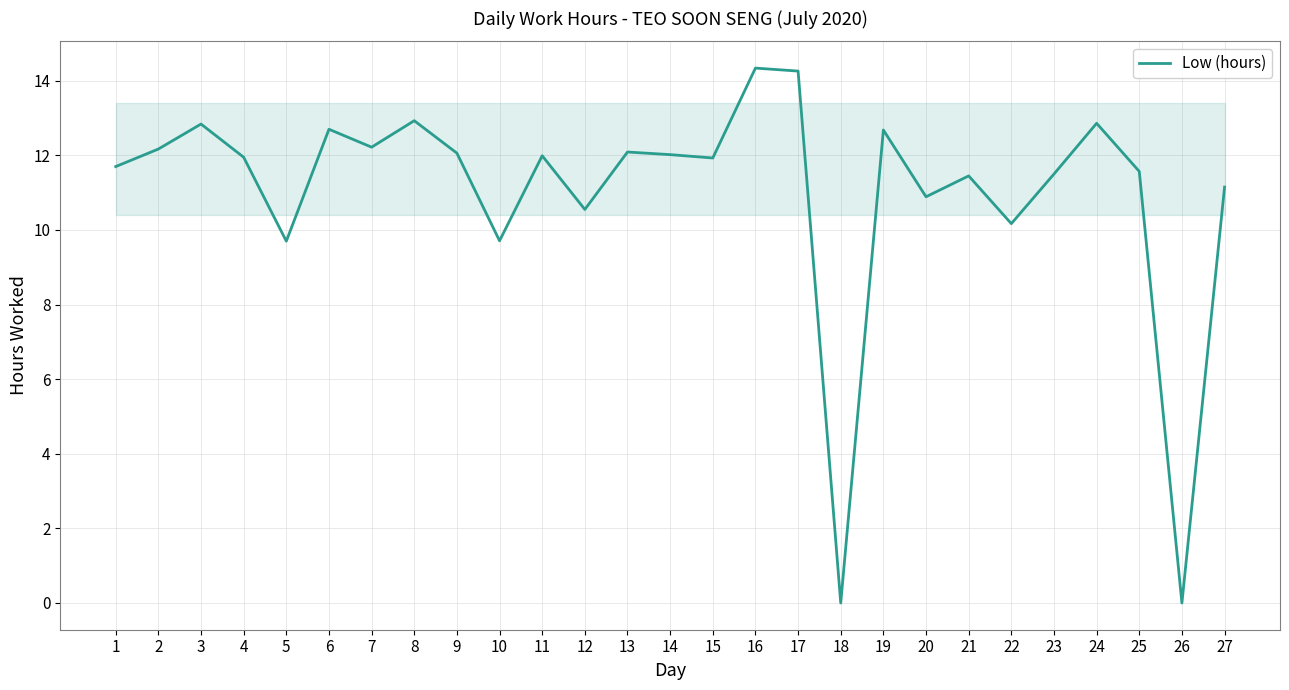

How many lines are shown in the chart?

1